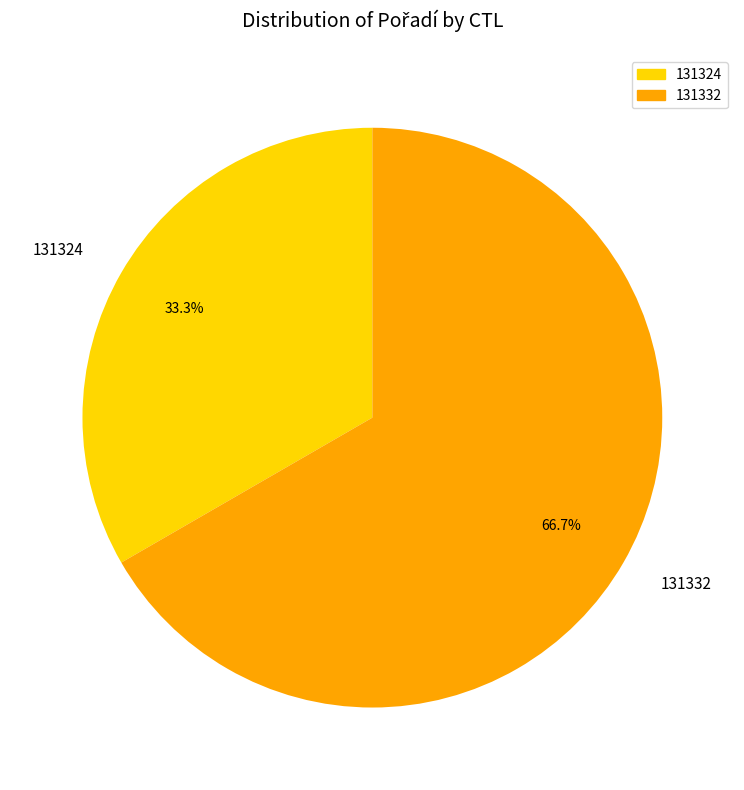

To the nearest percent, what is the combined percentage of 131332 and 131324?

100%